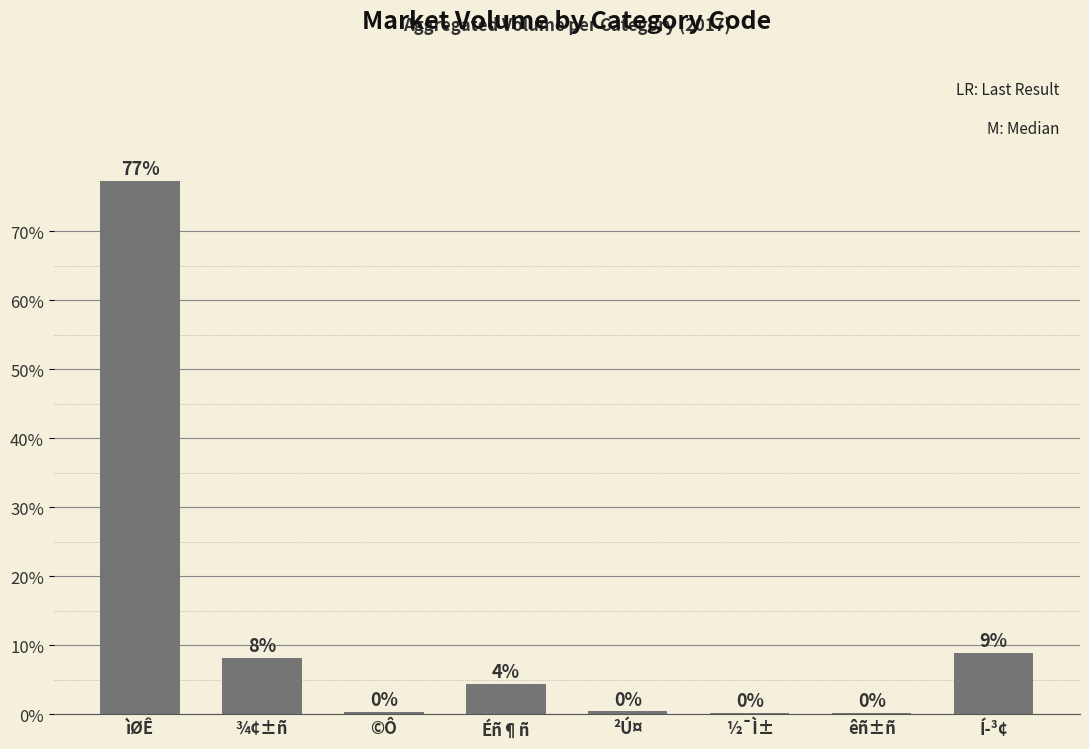

Reading left to right, extract all data points from this chart.

77.3	8.2	0.4	4.4	0.4	0.2	0.2	8.9